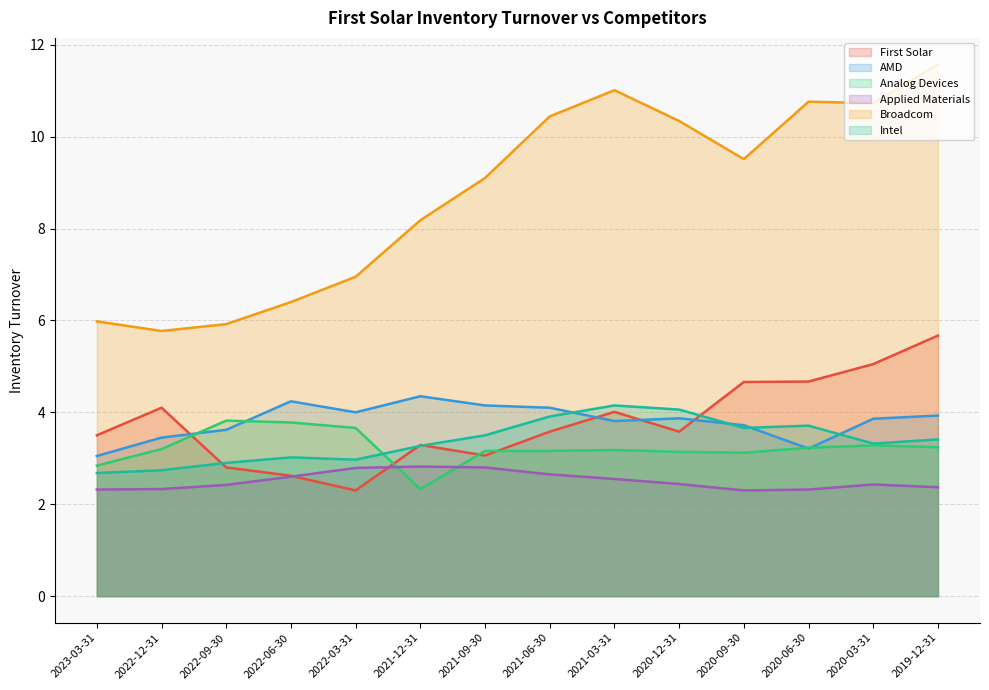

Is the value of Intel at 2022-09-30 greater than the value of Applied Materials at 2019-12-31?

Yes